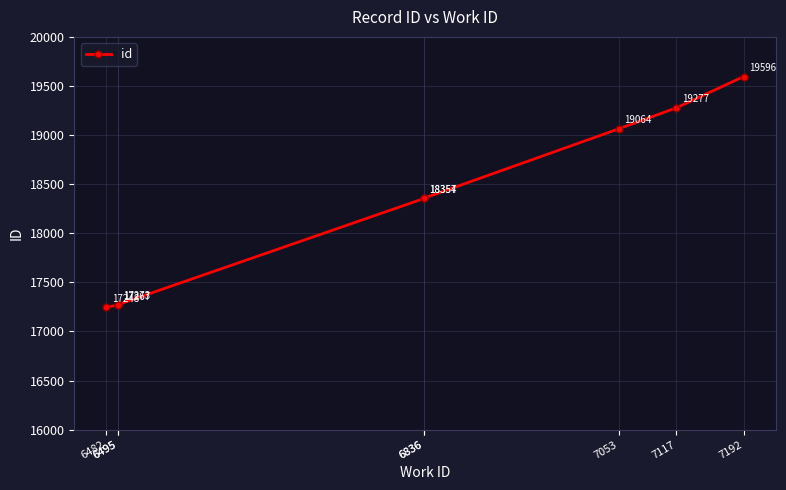

What is the ratio of the value at 6495 to the value at 7117?

0.9